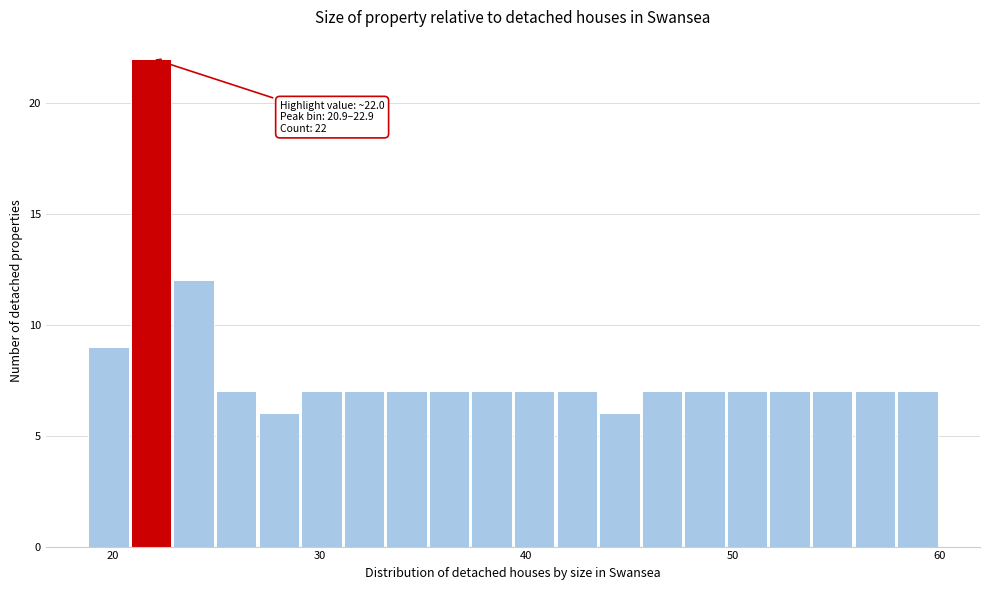

Read against the x-axis, roughly where is the centre of the tallest bar?

22